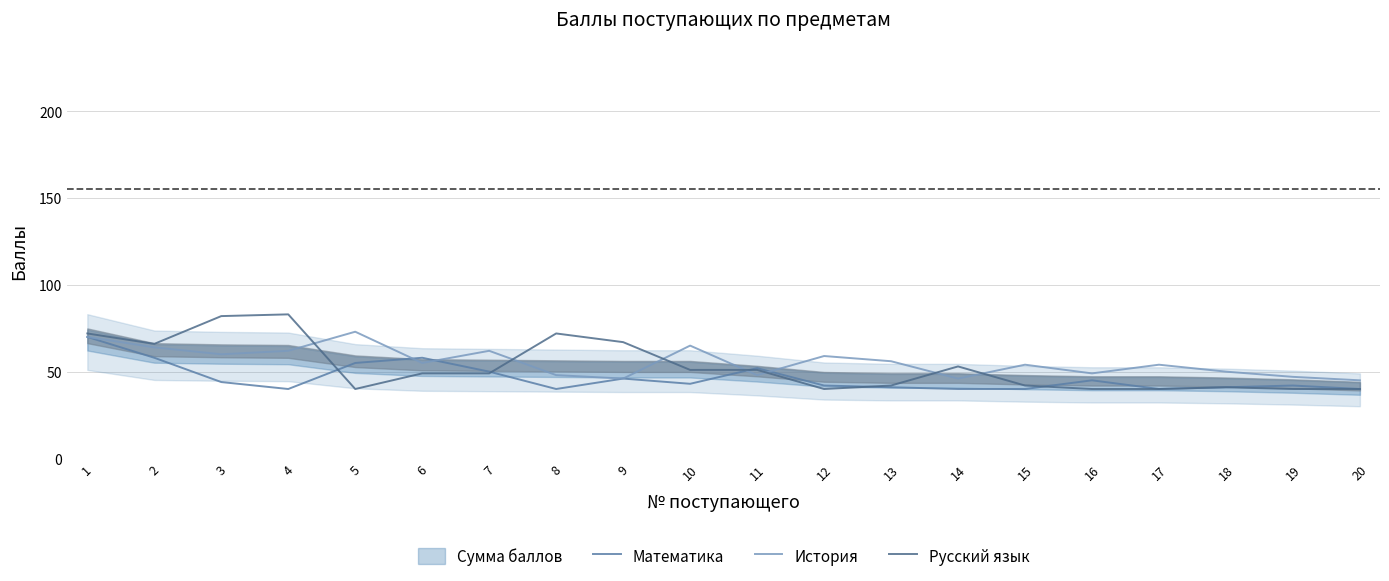

List the series in order of their overall mean, lowest first.

Математика, Русский язык, История